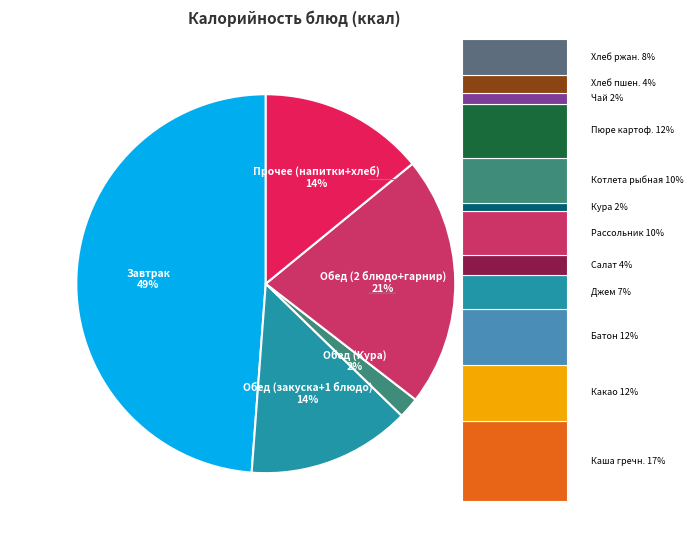

Is it true that Прочее (напитки+хлеб) 14% is 14% of the pie?

True